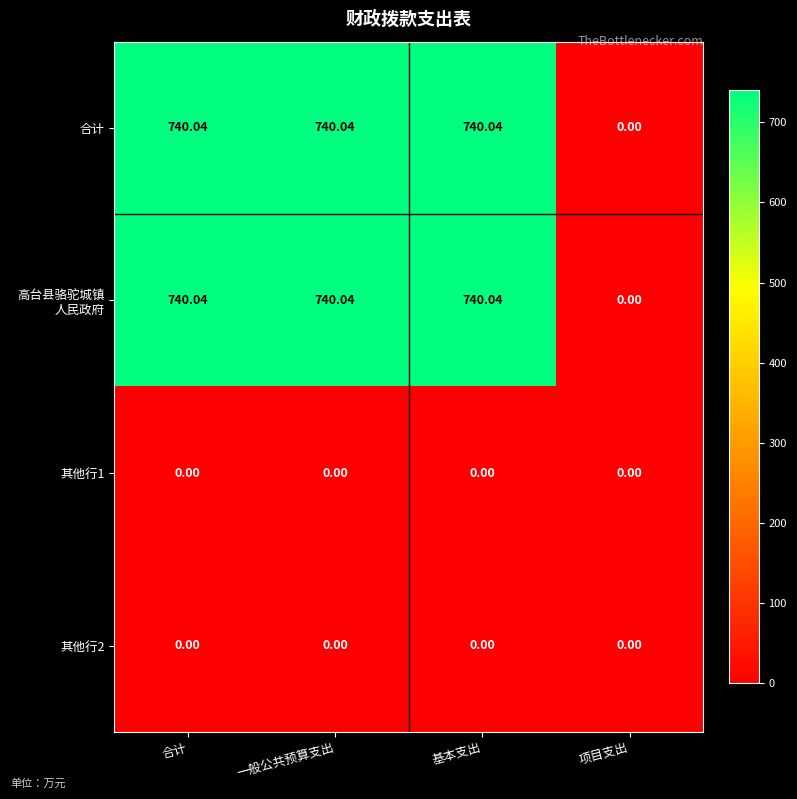

What is the greatest value displayed?

740.0